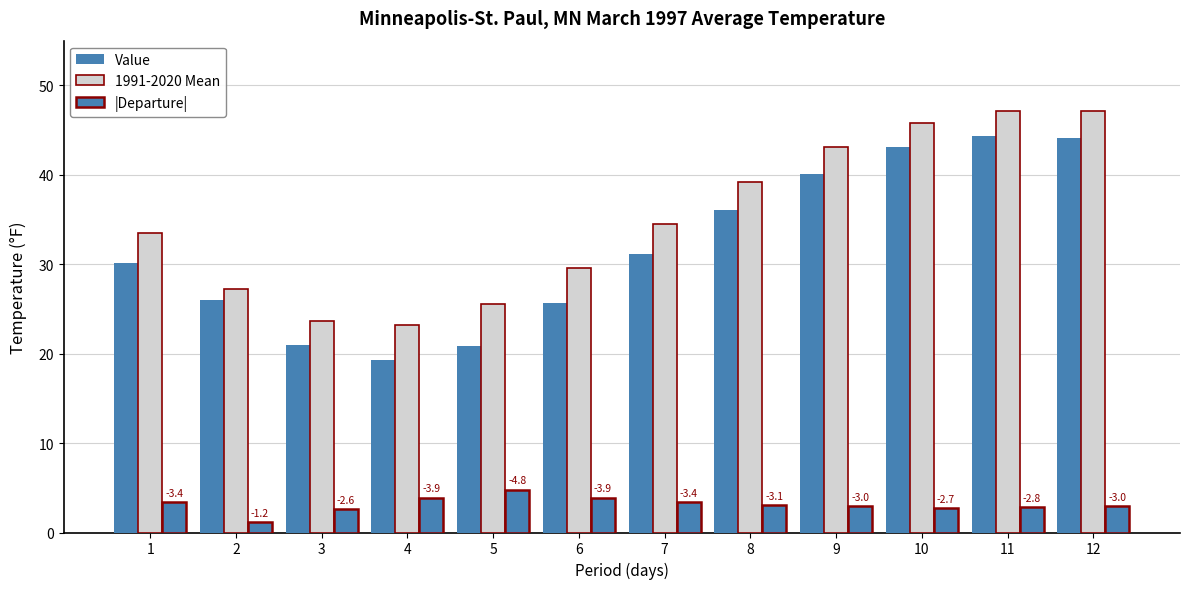

What is the difference between the maximum and minimum values in the 1991-2020 Mean series?

23.9